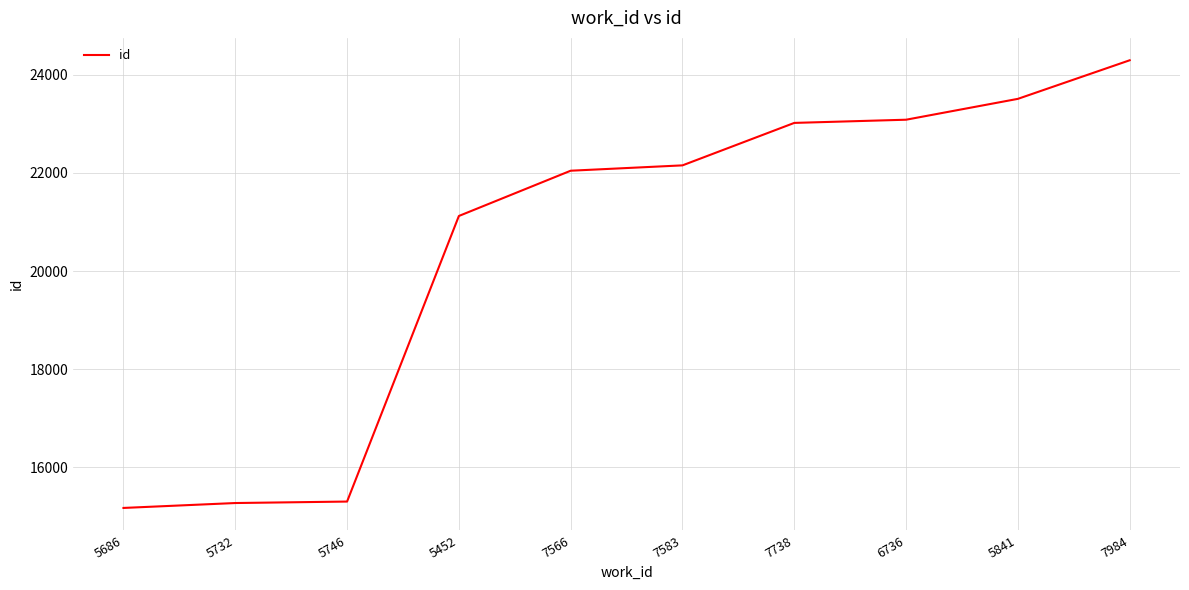

Is it true that the value at 7984 is 6113?

False